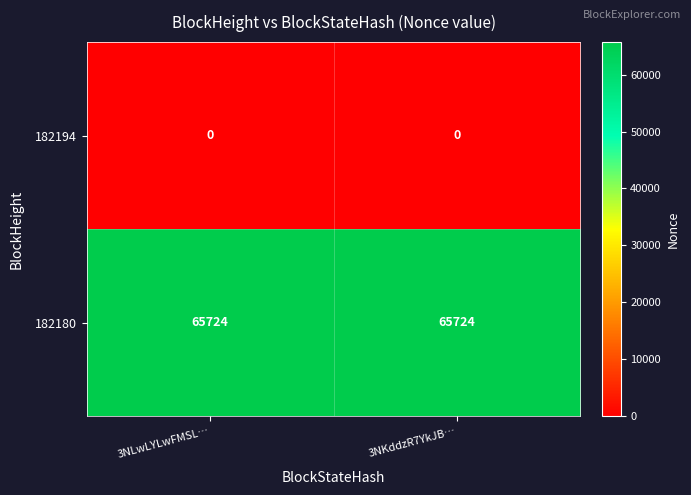

True or false: 182180 has a value of 65724 at 3NKddzR7YkJB….

True